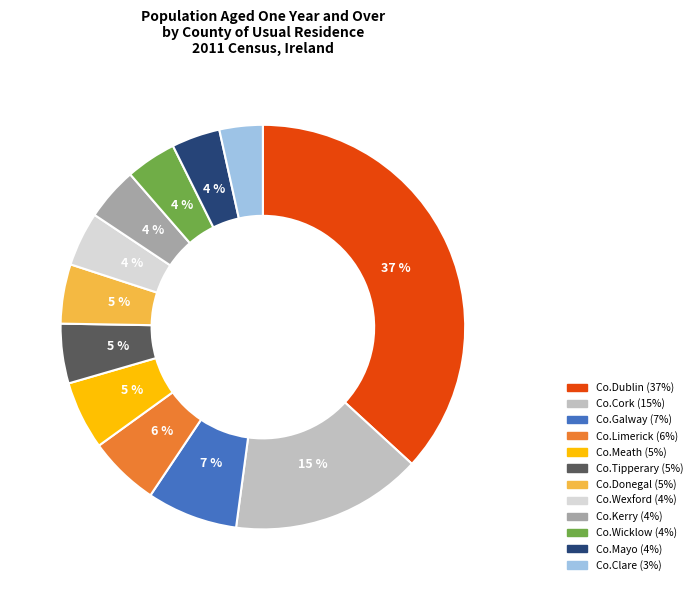

Is there a majority slice in this chart?

No